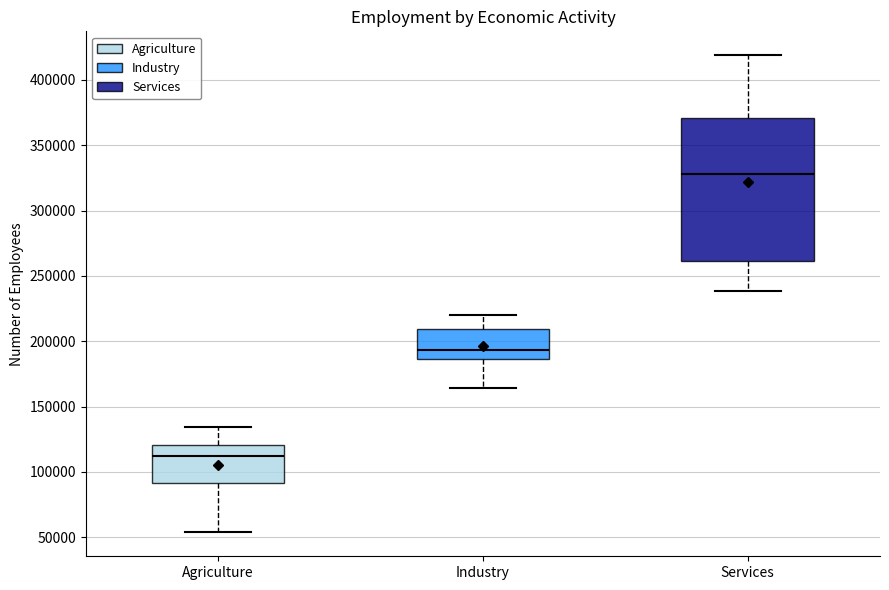

Reading left to right, transcribe this box plot: for each box, give where its median line is, the range the box spans, and where its two whiskers end, as read against the y-axis. The values are not printed on the chart, so give them approximately, as read against the axis.

Agriculture: median 115000, box 90000 to 120000, whiskers 55000 to 135000
Industry: median 195000, box 185000 to 210000, whiskers 165000 to 220000
Services: median 330000, box 260000 to 370000, whiskers 240000 to 420000